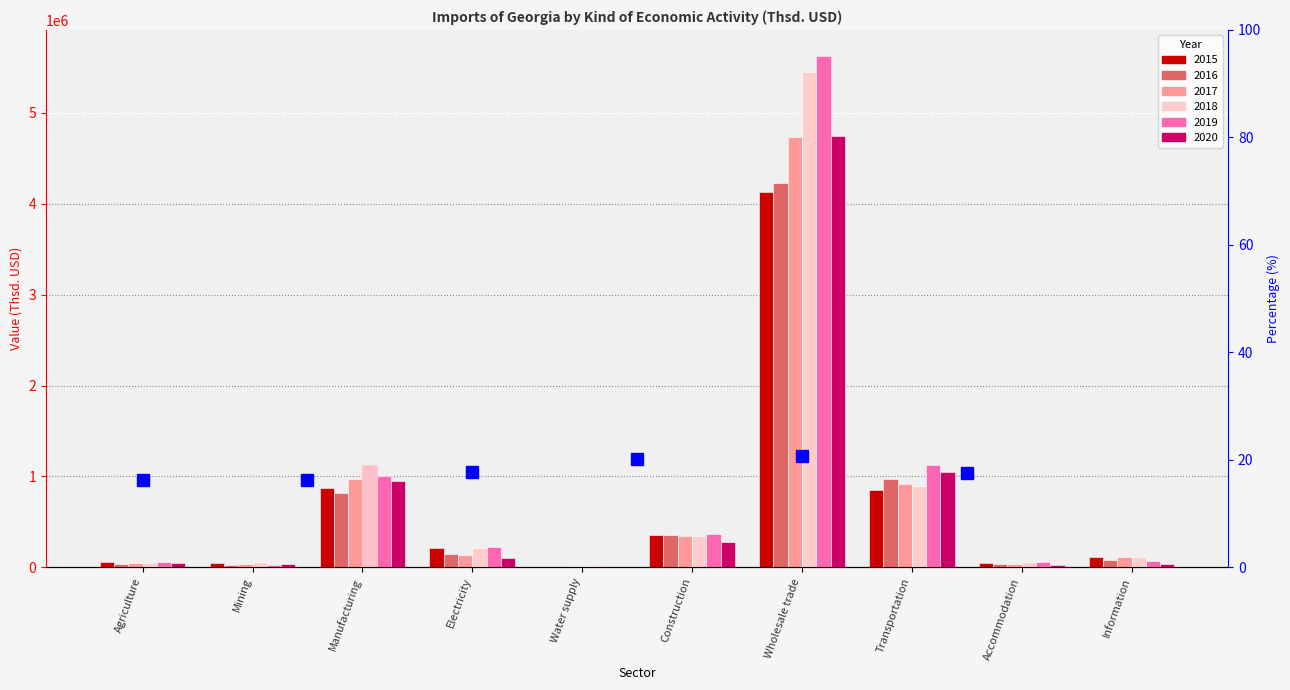

What is the difference between the maximum and second lowest values in the 2019 series?

5603157.5